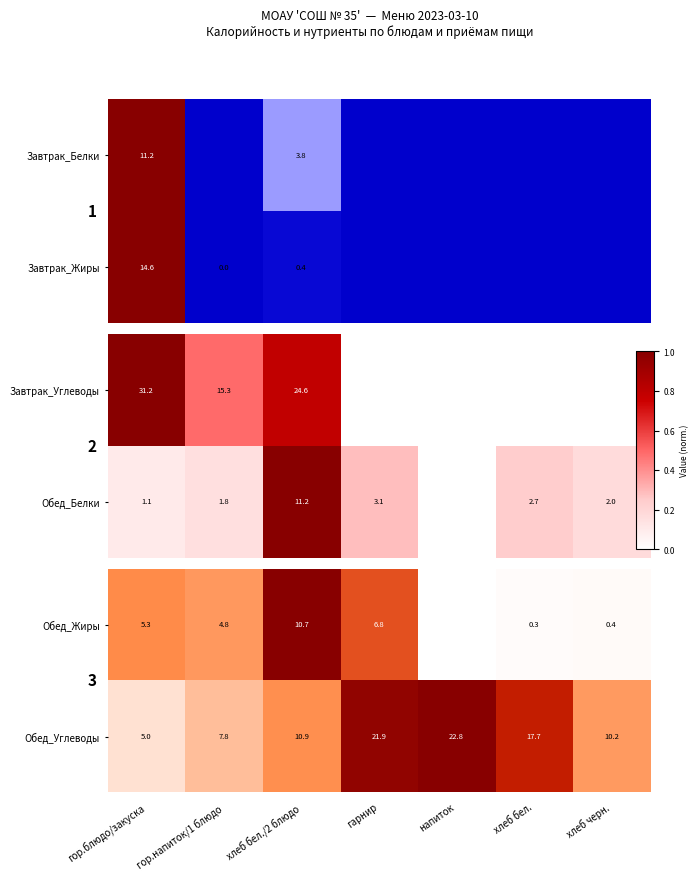

The Обед_Жиры series shows 5.3 at гор.блюдо/закуска. True or false?

True